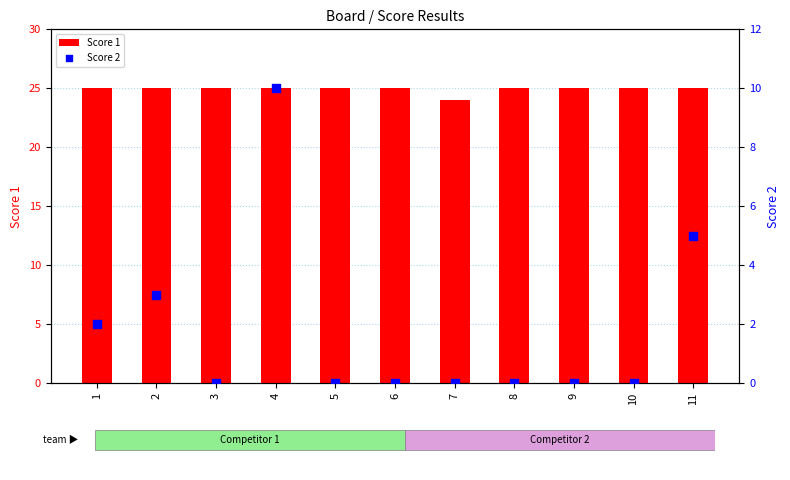

Which series reaches the minimum Y coordinate?

Score 2